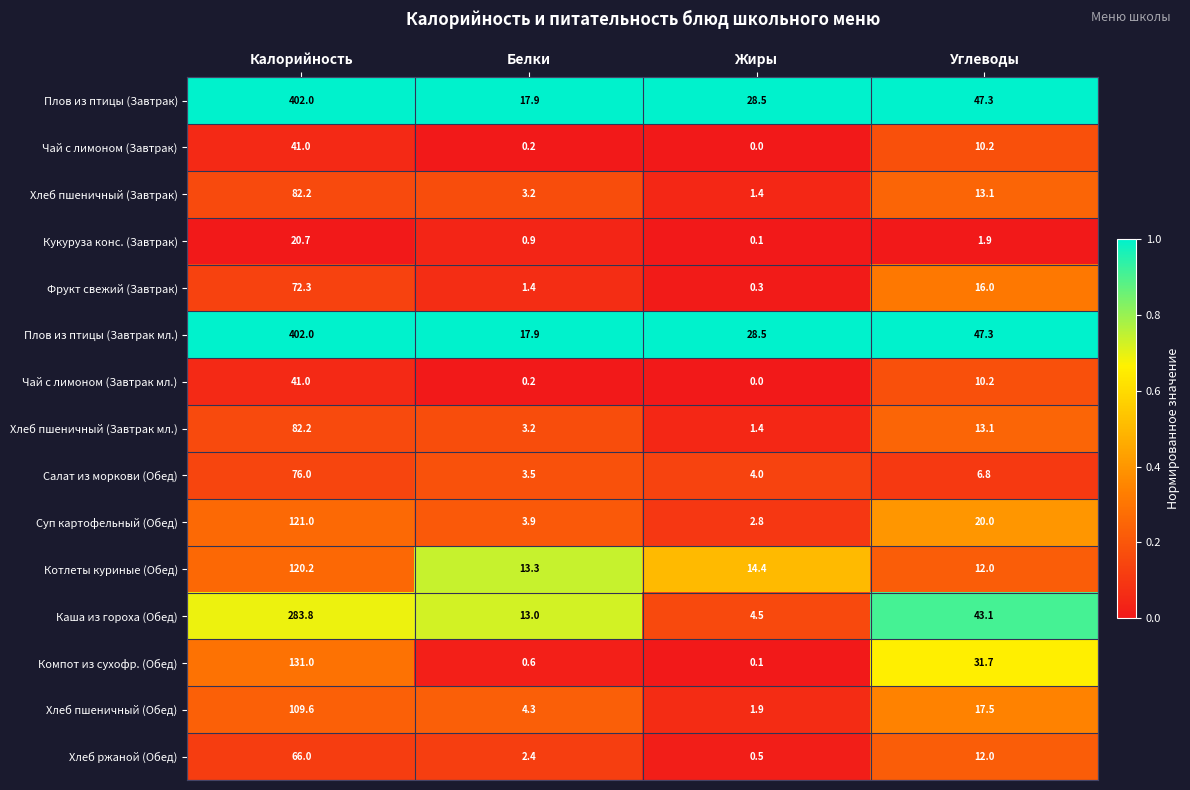

What is the sum of all Котлеты куриные (Обед) values?

159.9